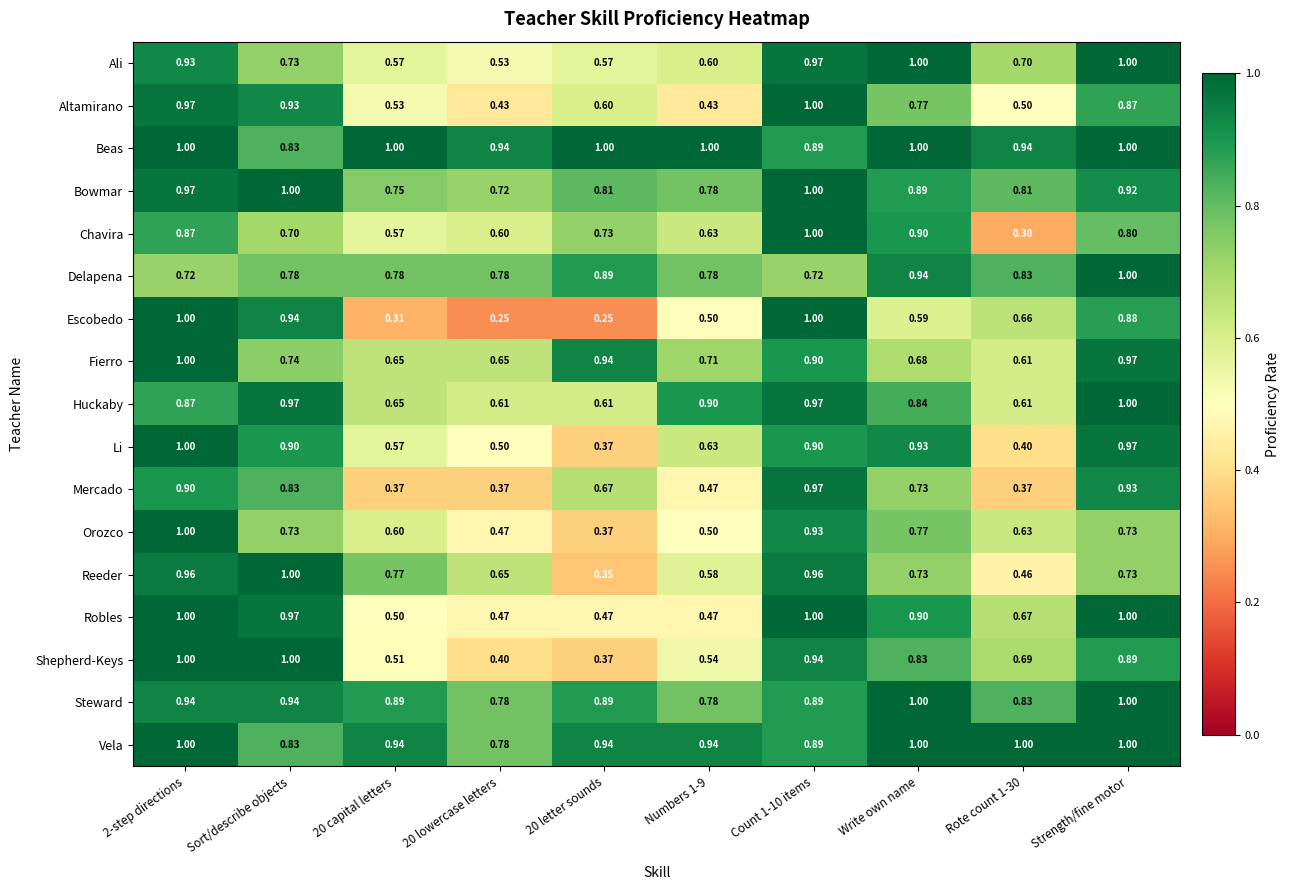

Which series has the largest total across all categories?

Beas